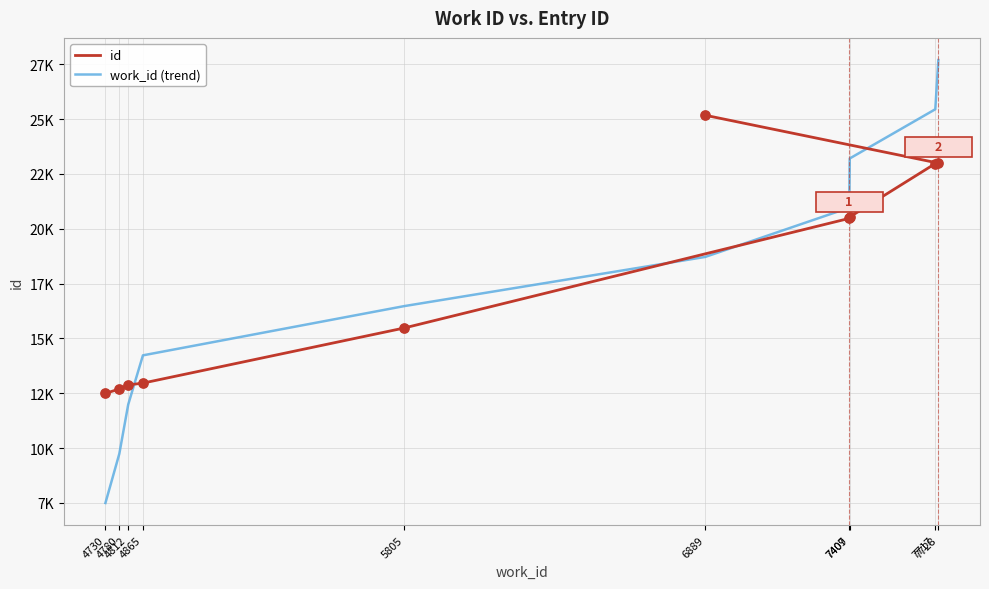

Which series reaches the minimum Y coordinate?

work_id (trend)